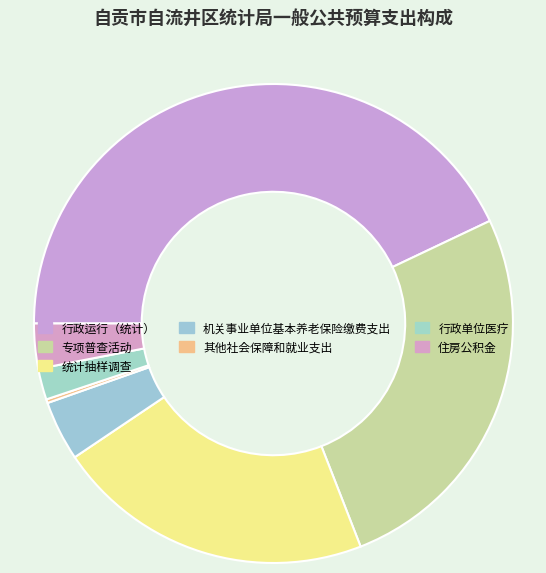

What is the ratio of the value at 统计抽样调查 to the value at 机关事业单位基本养老保险缴费支出?

5.3